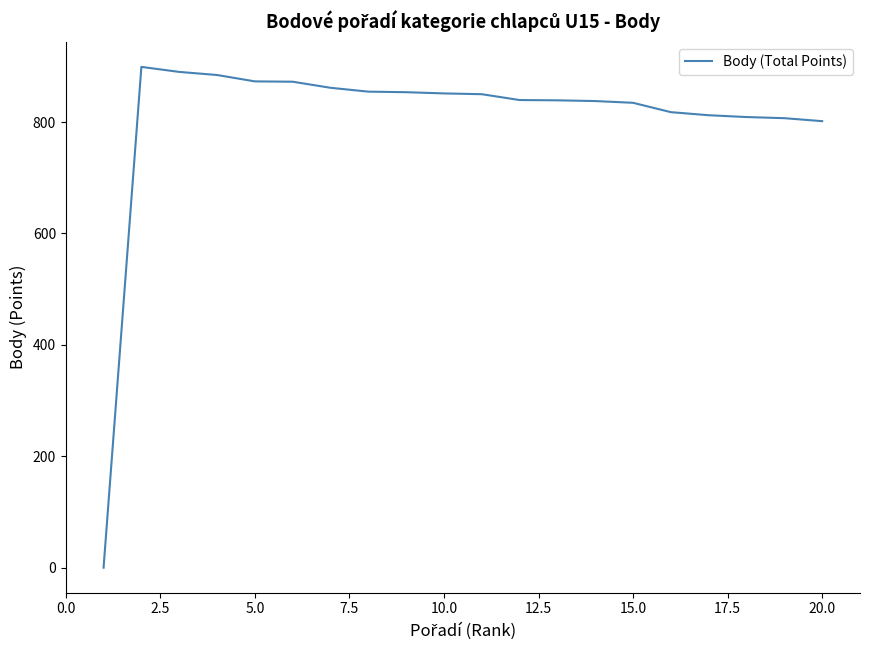

What is the difference between the maximum and minimum values?

899.0